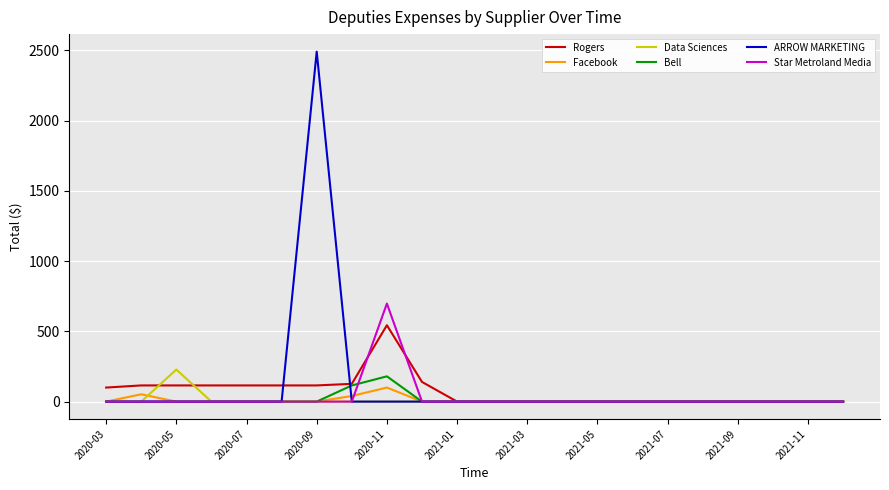

How many values in the Star Metroland Media series exceed 0?

1